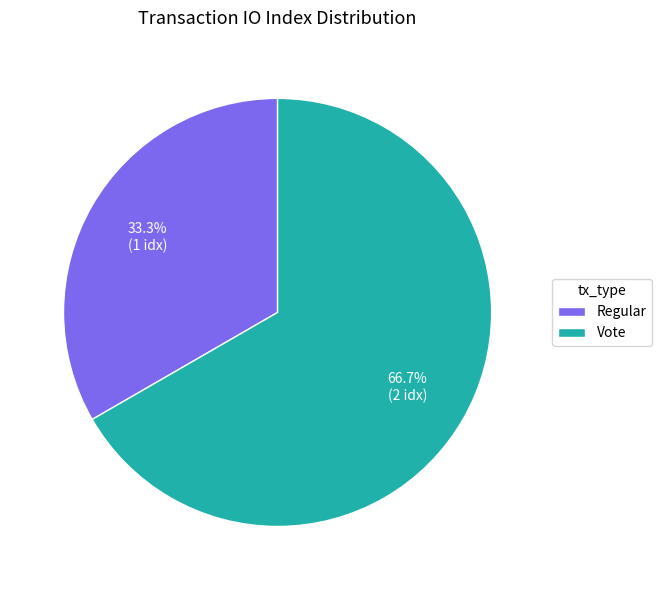

To the nearest percent, what is the difference between the largest and smallest slice percentages?

33%